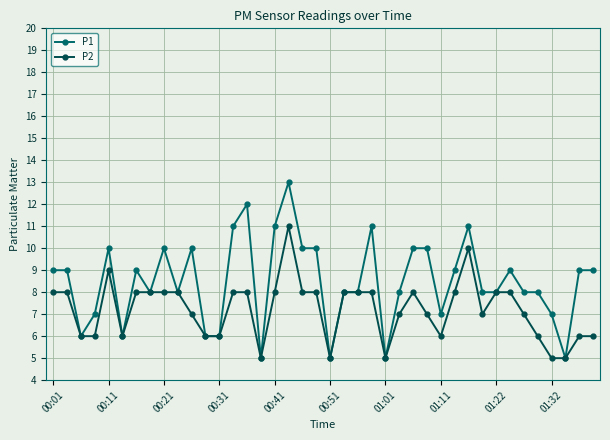

What is the value of the P2 point at the 39th from the left?

6